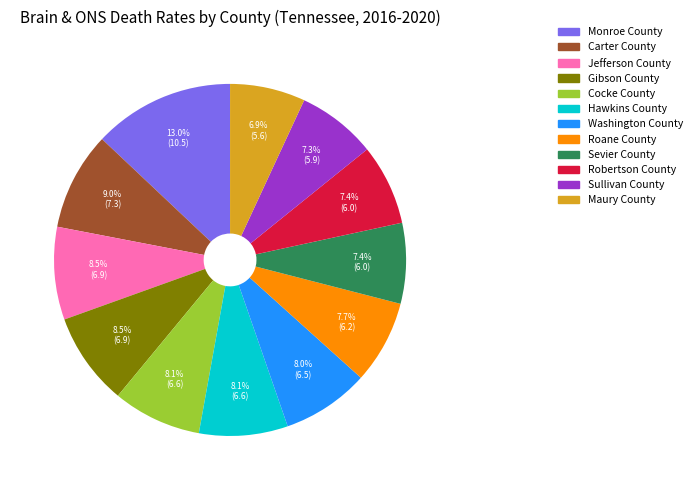

Combined, what portion of the pie is Carter County and Sevier County?

16.4%